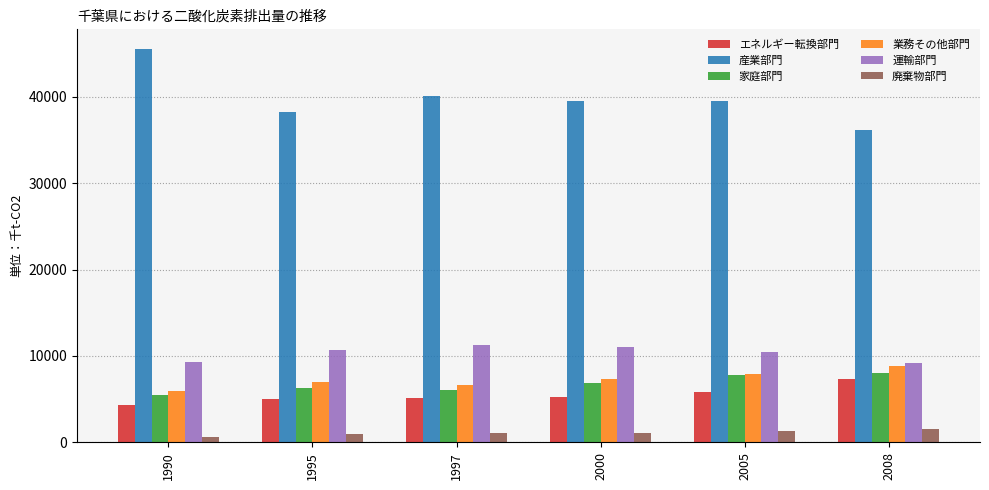

At which label is 業務その他部門 closest to 7360?

2000